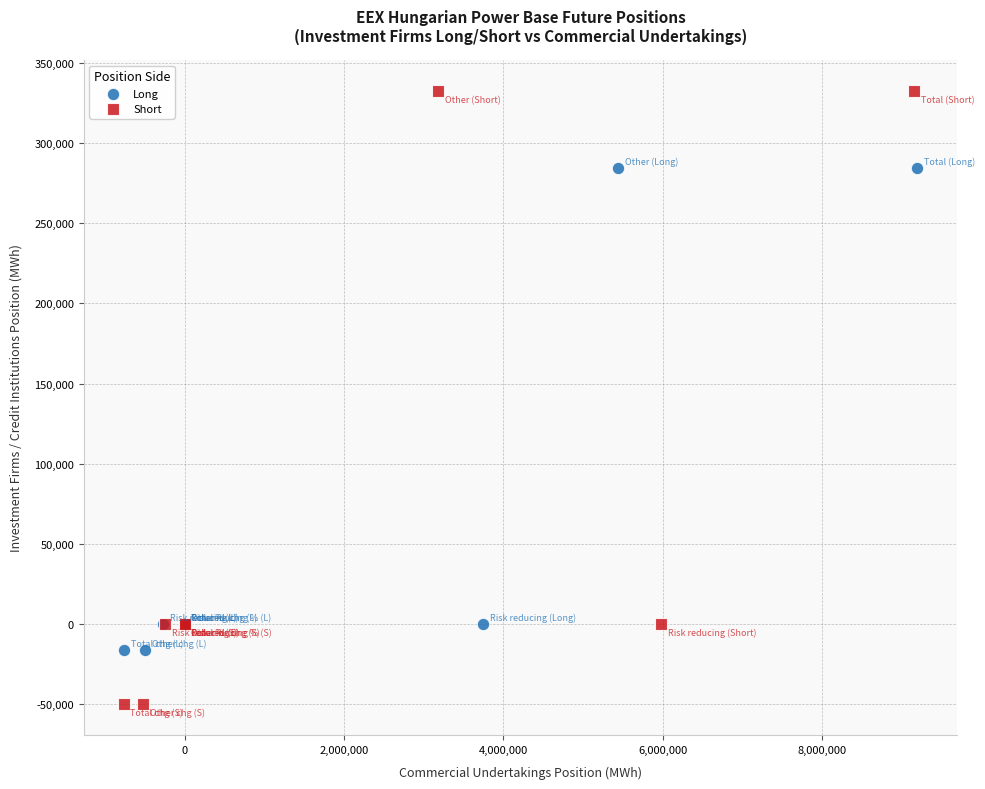

Which series contains the highest Y value?

Short